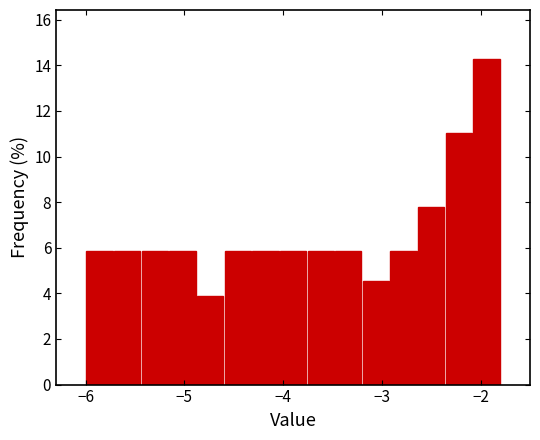

Around what value on the x-axis is the tallest bar? Give the approximate position of its centre, as read against the axis.

-1.9